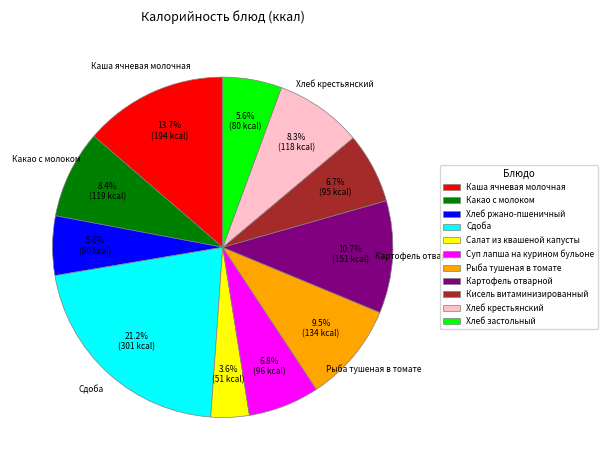

Which has a higher value, Салат из квашеной капусты or Сдоба?

Сдоба